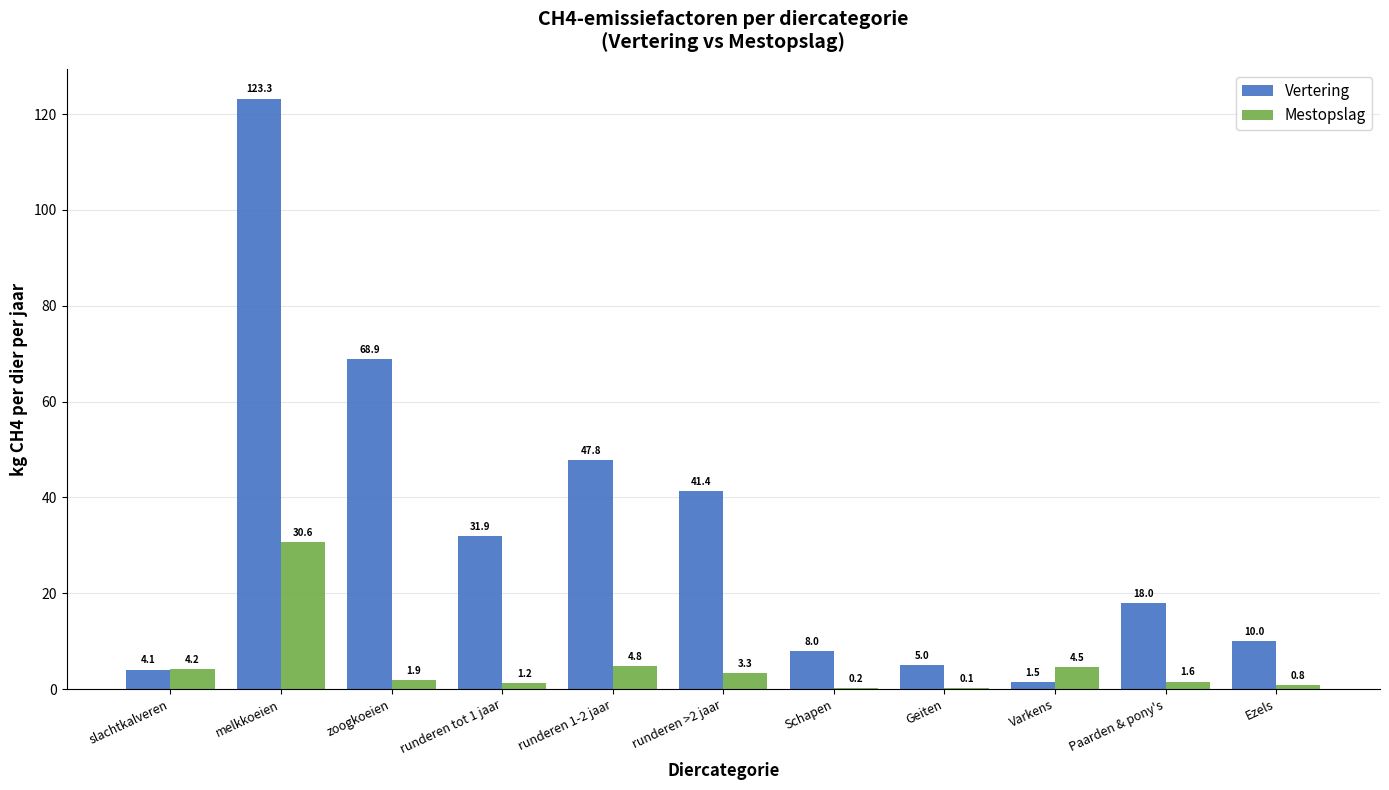

Where does the Vertering series first go above 18?

melkkoeien